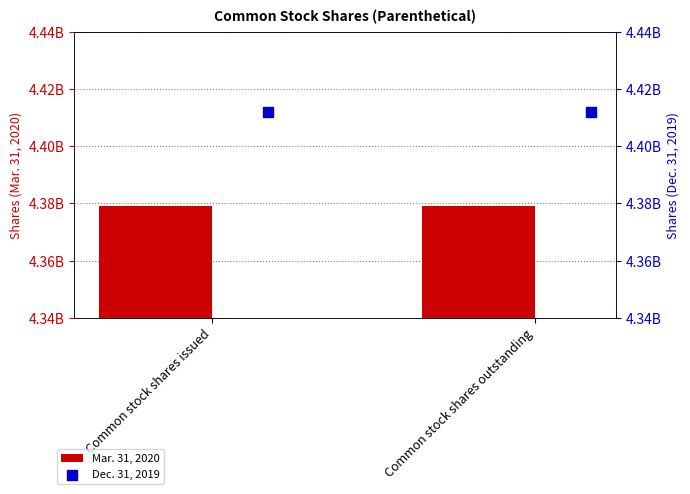

Which series reaches the maximum Y coordinate?

Dec. 31, 2019